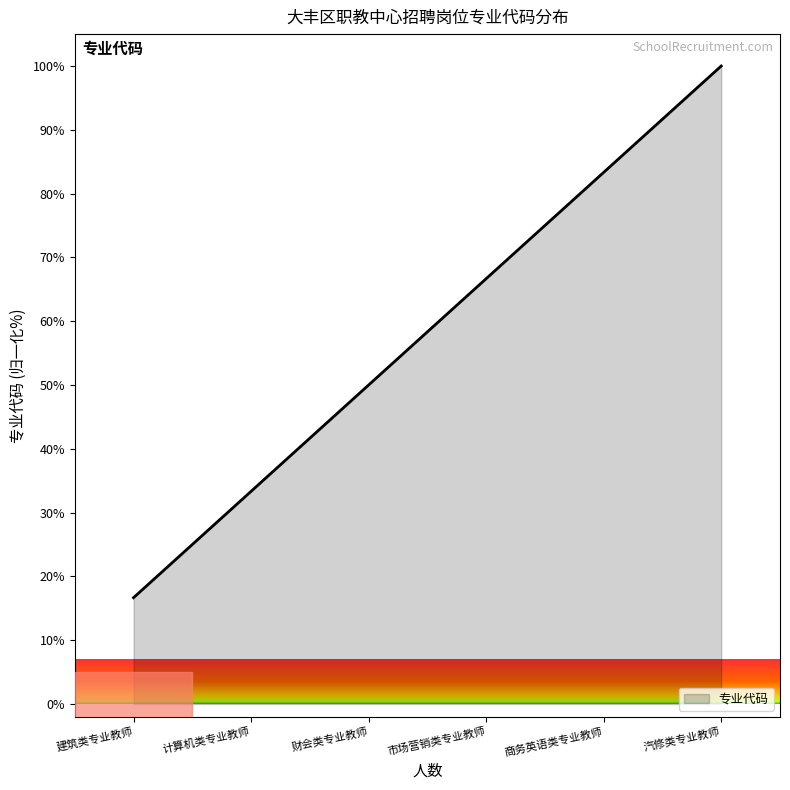

What position from the right is 建筑类专业教师?

6